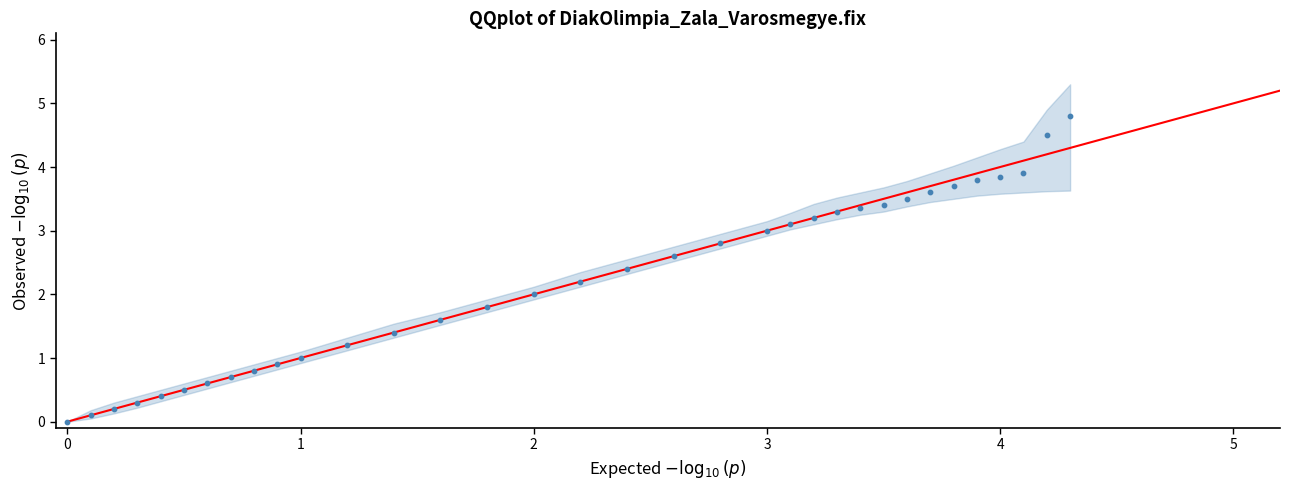

What is the range of Y values (max minus min)?

4.8